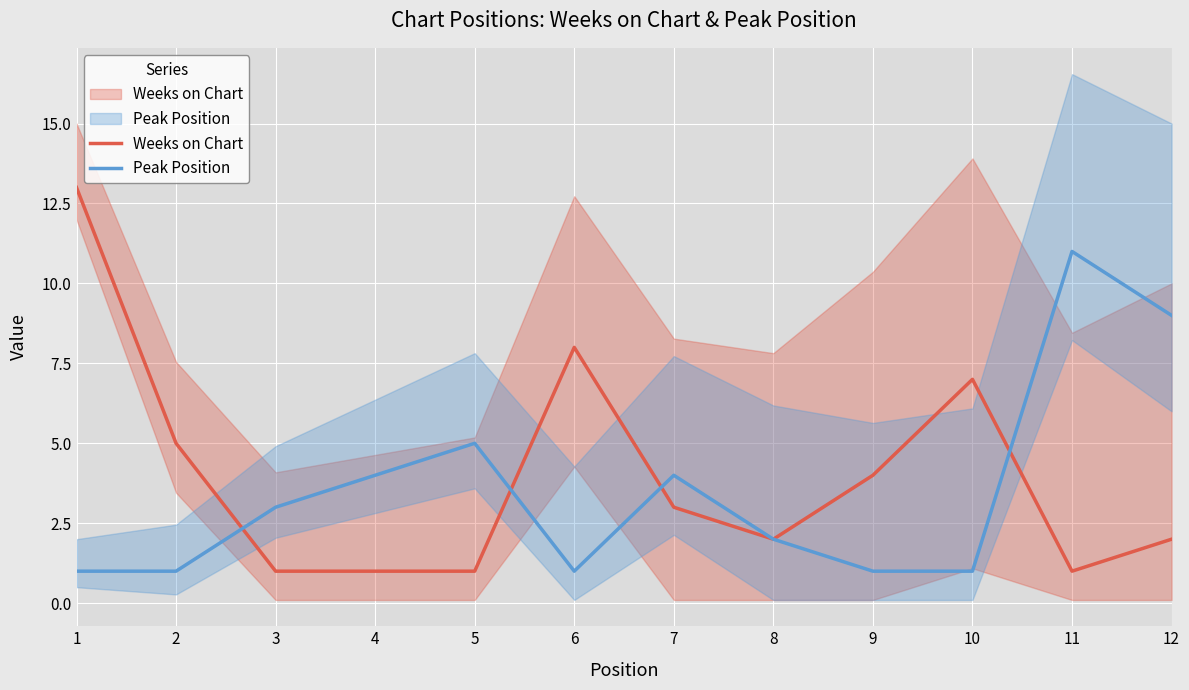

The Weeks on Chart series shows 6 at 9. True or false?

False